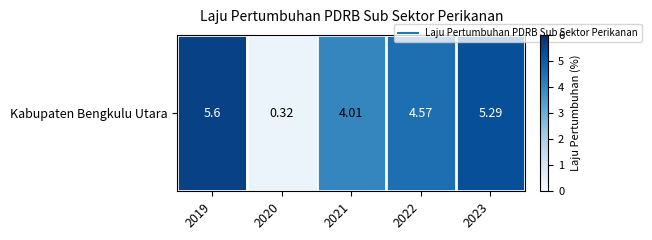

What is the difference between the values at 2021 and 2023?

1.3